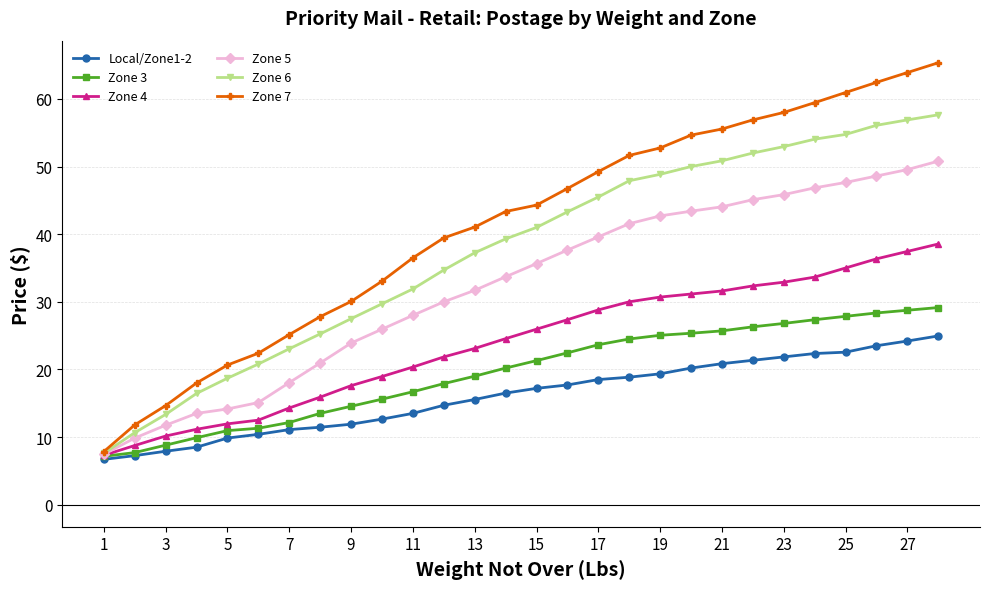

What is the lowest value of the Zone 6 series?

7.6